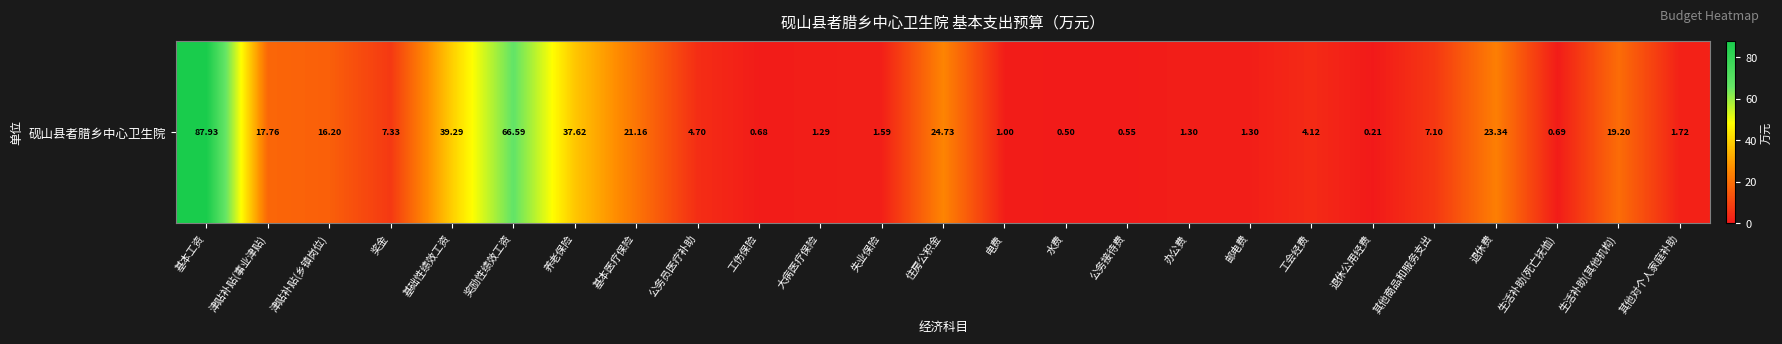

Rank the categories by value from highest to lowest.

基本工资, 奖励性绩效工资, 基础性绩效工资, 养老保险, 住房公积金, 退休费, 基本医疗保险, 生活补助(其他机构), 津贴补贴(事业津贴), 津贴补贴(乡镇岗位), 奖金, 其他商品和服务支出, 公务员医疗补助, 工会经费, 其他对个人家庭补助, 失业保险, 办公费, 邮电费, 大病医疗保险, 电费, 生活补助(死亡抚恤), 工伤保险, 公务接待费, 水费, 退休公用经费